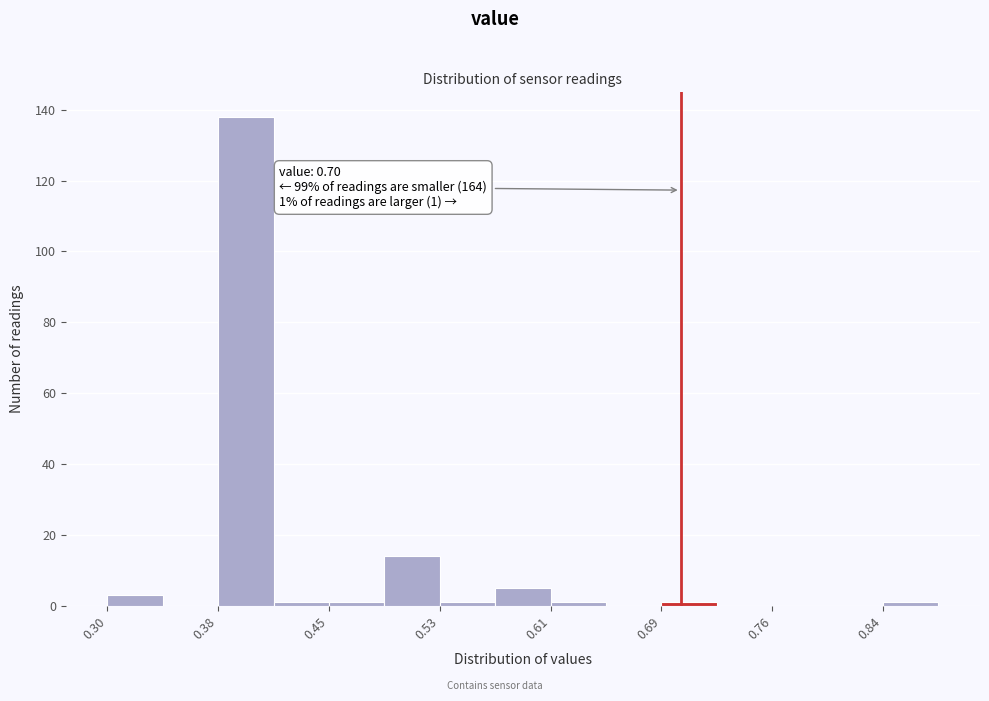

Around what value on the x-axis is the tallest bar? Give the approximate position of its centre, as read against the axis.

0.40